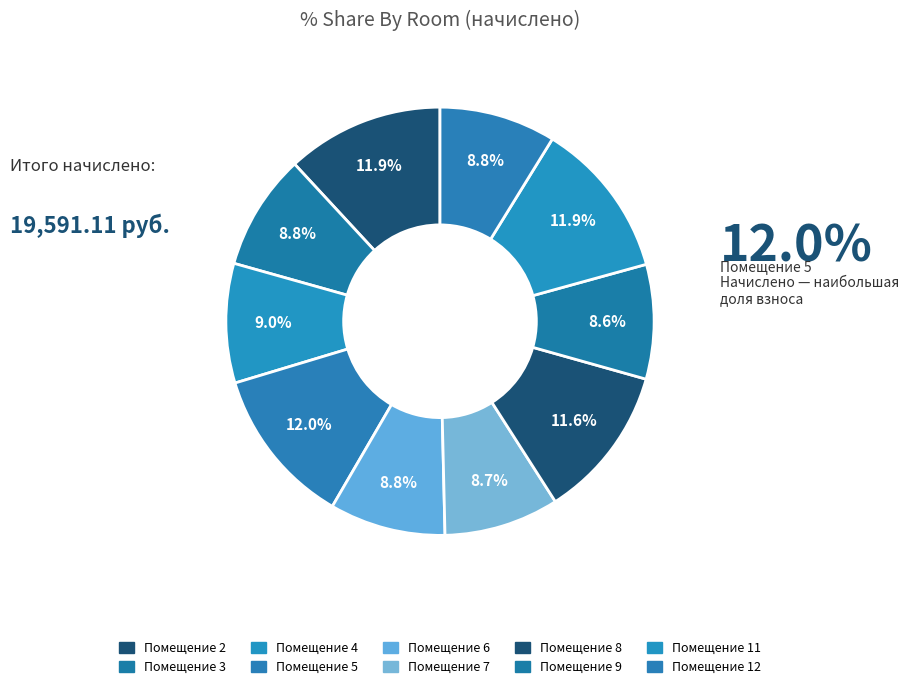

Rank the categories by value from lowest to highest.

9, 7, 3, 6, 12, 4, 8, 2, 11, 5